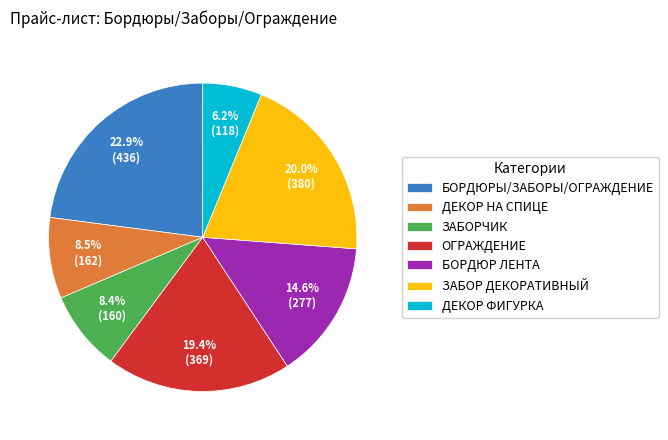

Between ЗАБОРЧИК and ОГРАЖДЕНИЕ, which is larger?

ОГРАЖДЕНИЕ